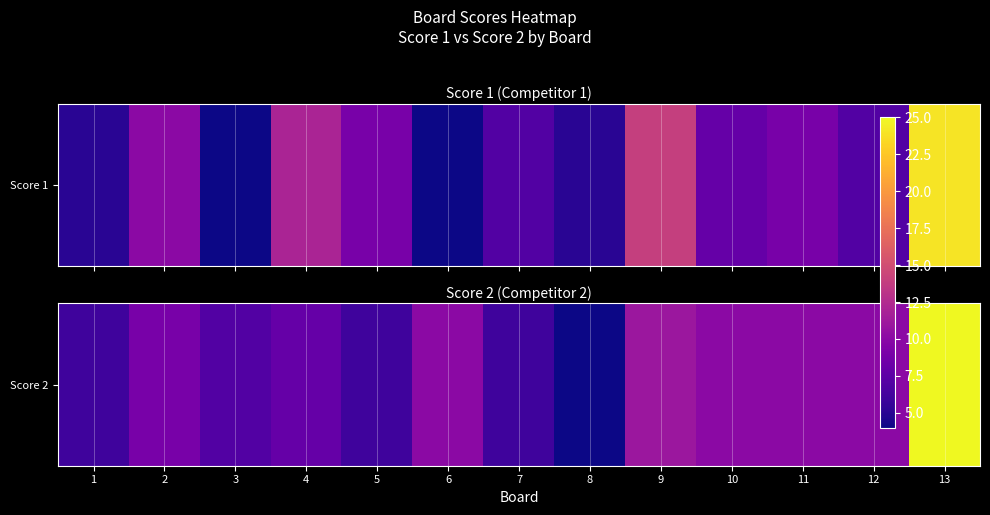

What is the minimum value shown in the chart?

4